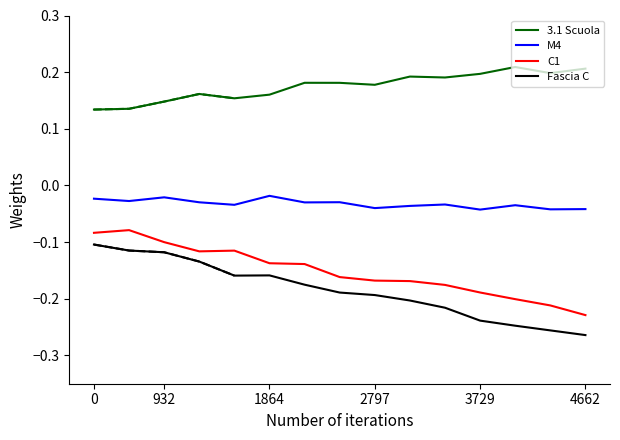

True or false: C1 and M4 cross at least once.

False